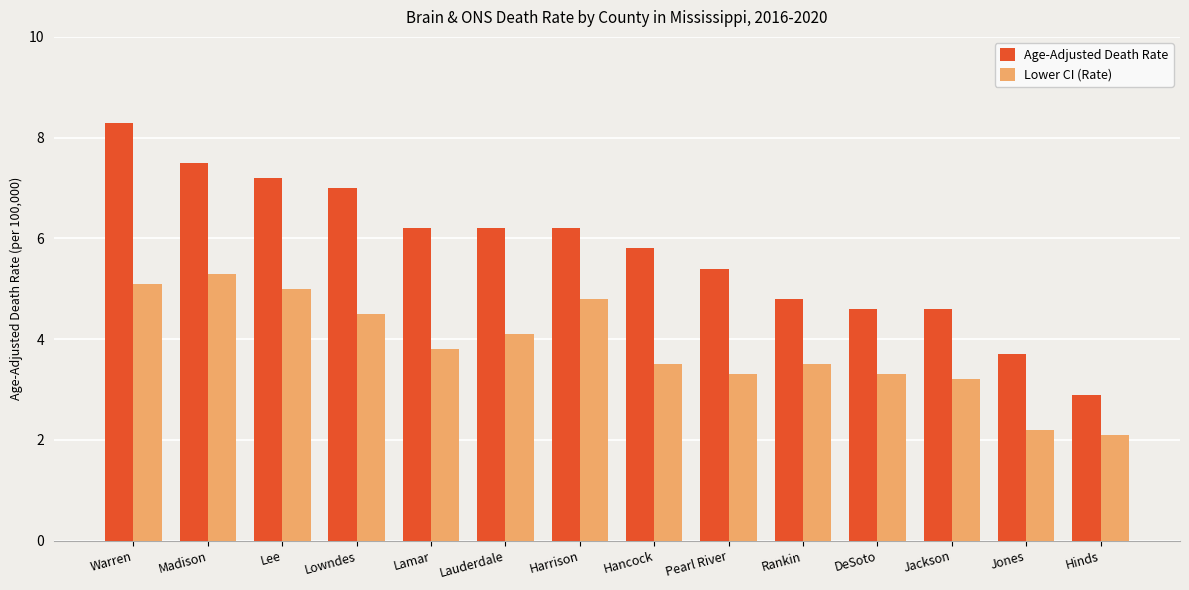

Count the number of categories in the chart.

14